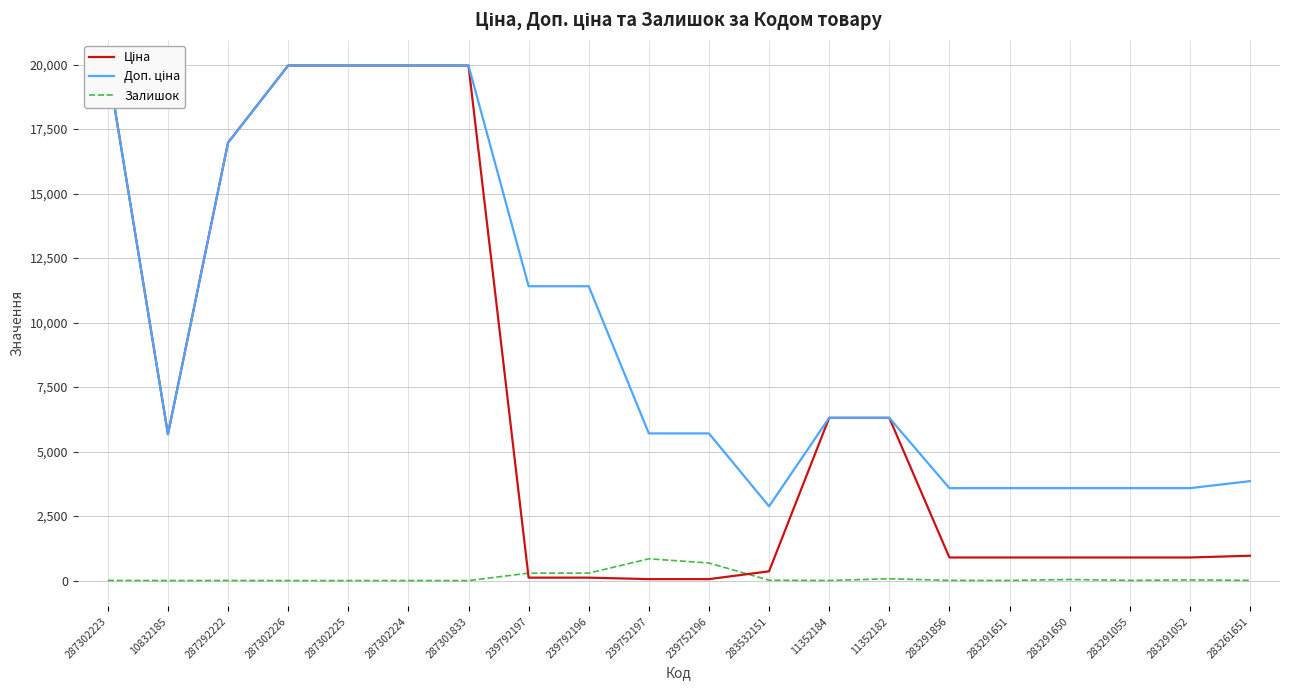

At which label does Ціна first exceed 963?

287302223